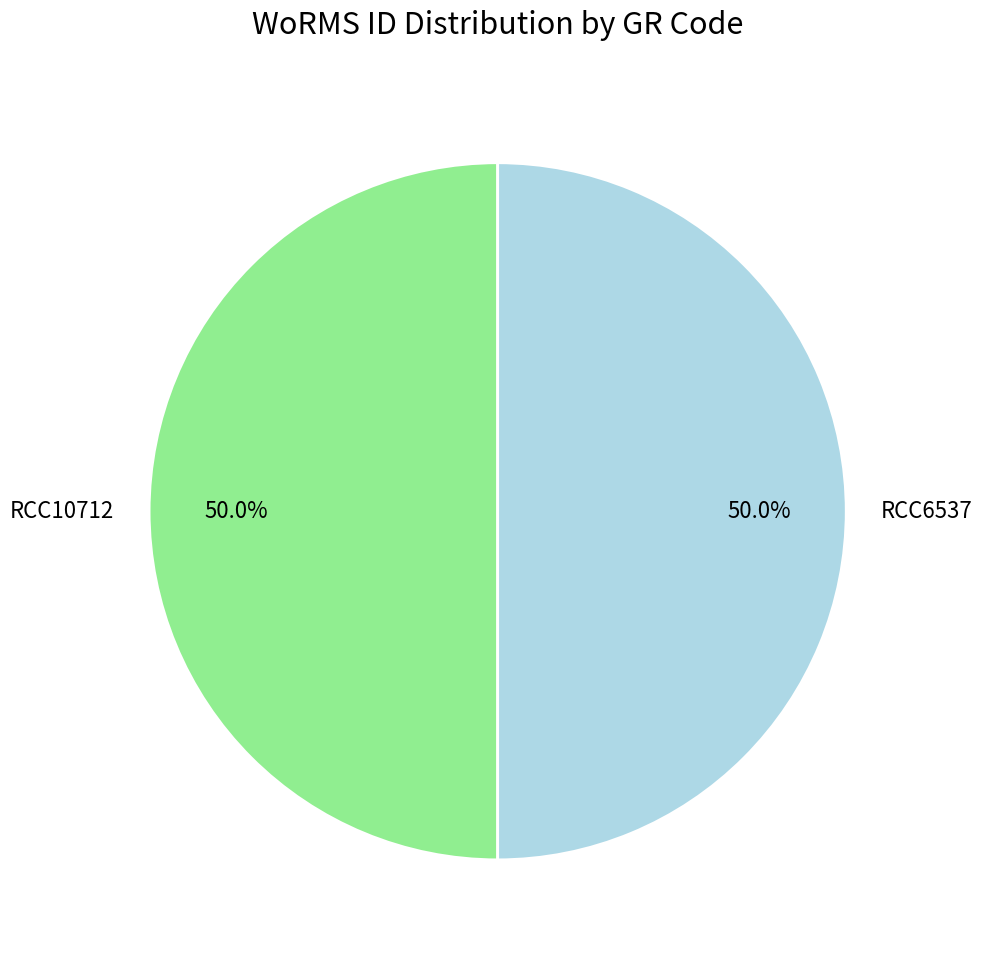

The RCC6537 slice represents 40% of the pie. True or false?

False